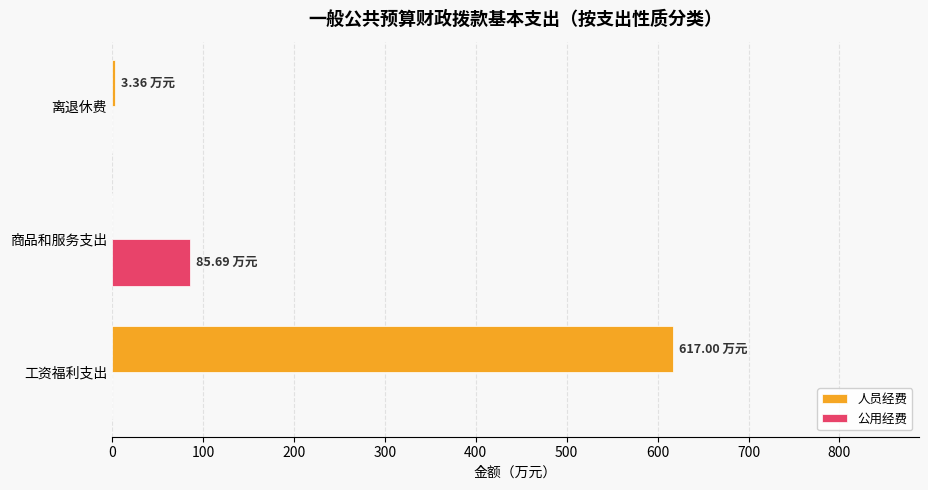

Which series has the largest range (max minus min)?

人员经费